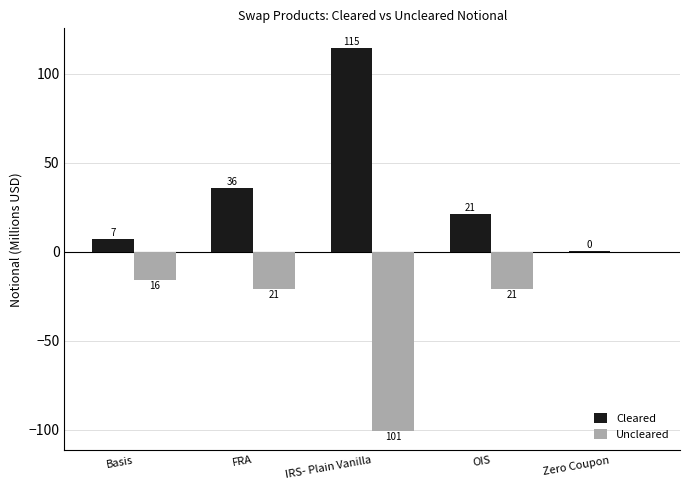

Where is Cleared nearest to the value 57?

FRA